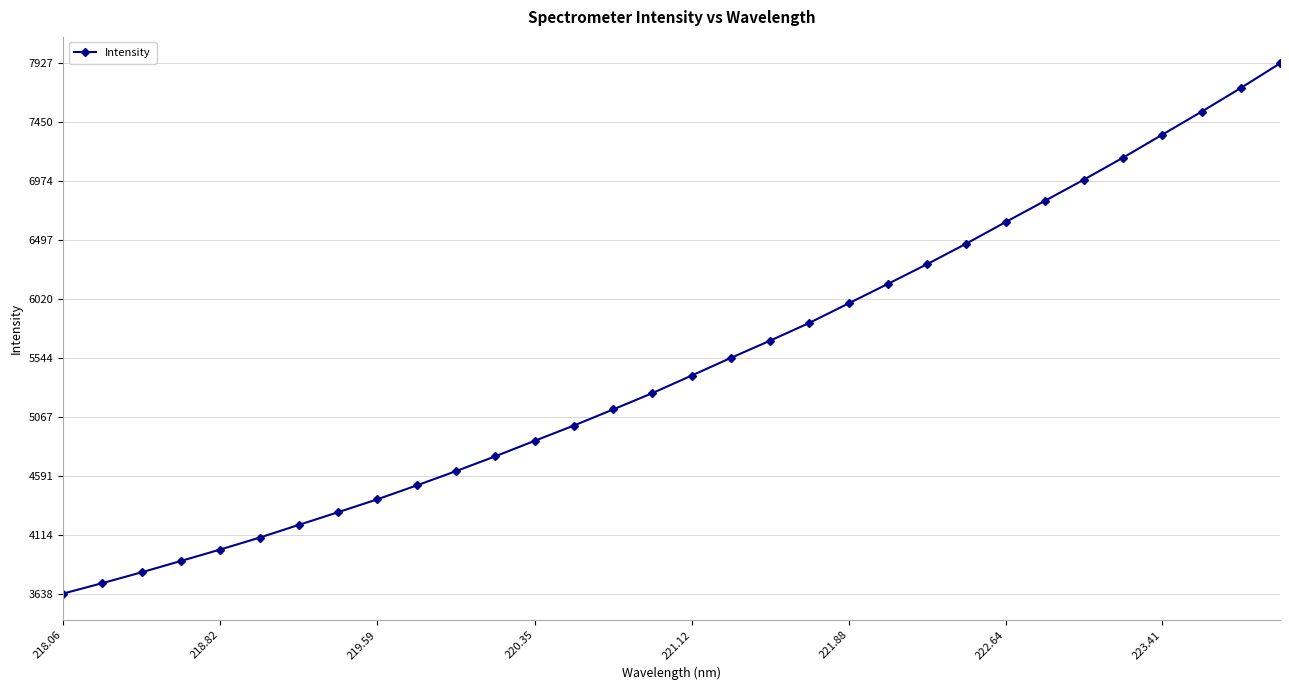

Reading left to right, transcribe all the data shown in this chart.

3637.6	3722.2	3809.9	3901.7	3994.1	4090.3	4193.6	4296.0	4400.5	4512.7	4628.3	4748.1	4873.0	4997.0	5126.9	5259.3	5401.2	5544.3	5683.7	5827.4	5985.1	6142.6	6302.3	6468.8	6642.6	6814.1	6986.6	7164.8	7350.6	7536.1	7727.8	7926.8